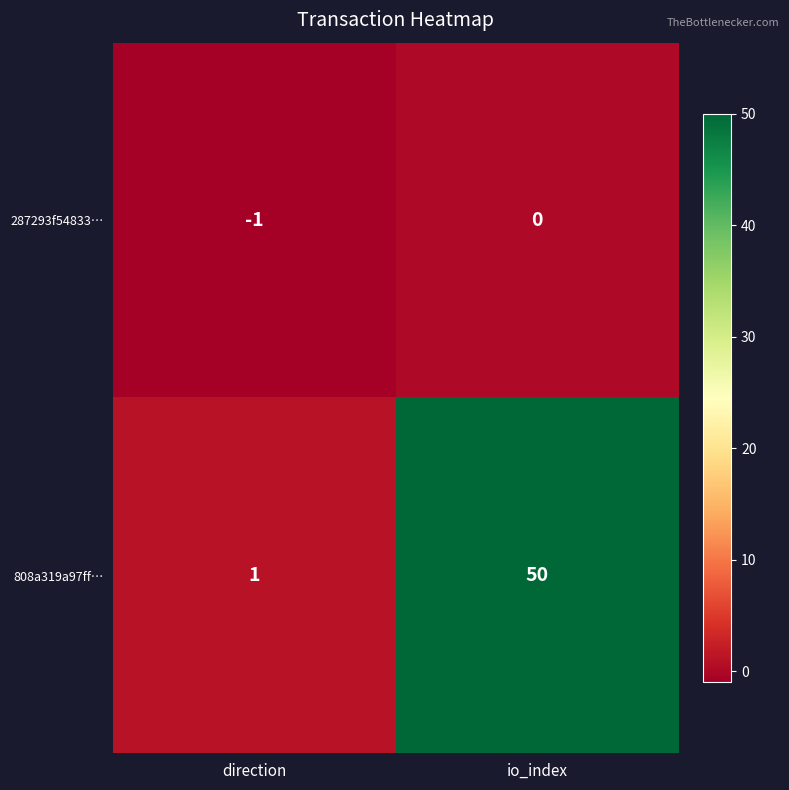

Which series has the largest total across all categories?

808a319a97ff…